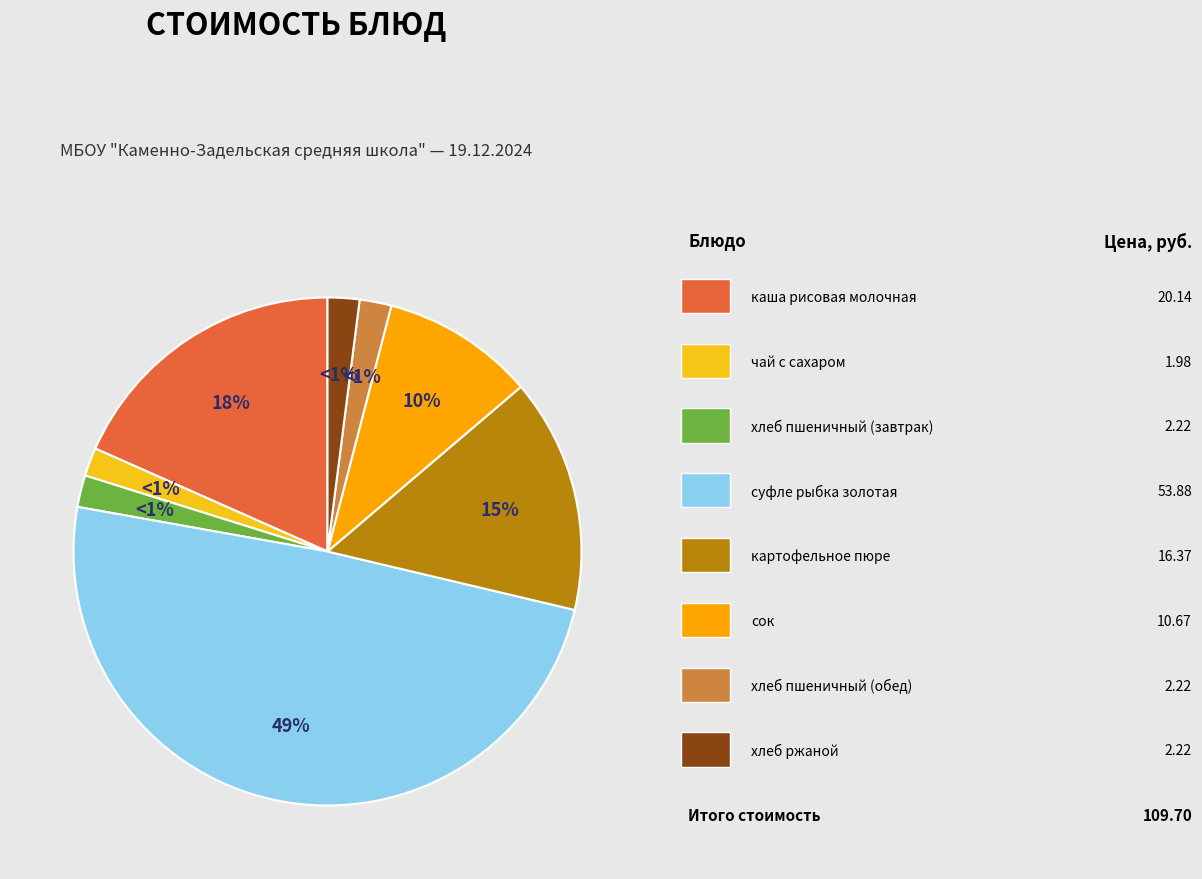

Count the number of slices in the pie.

8